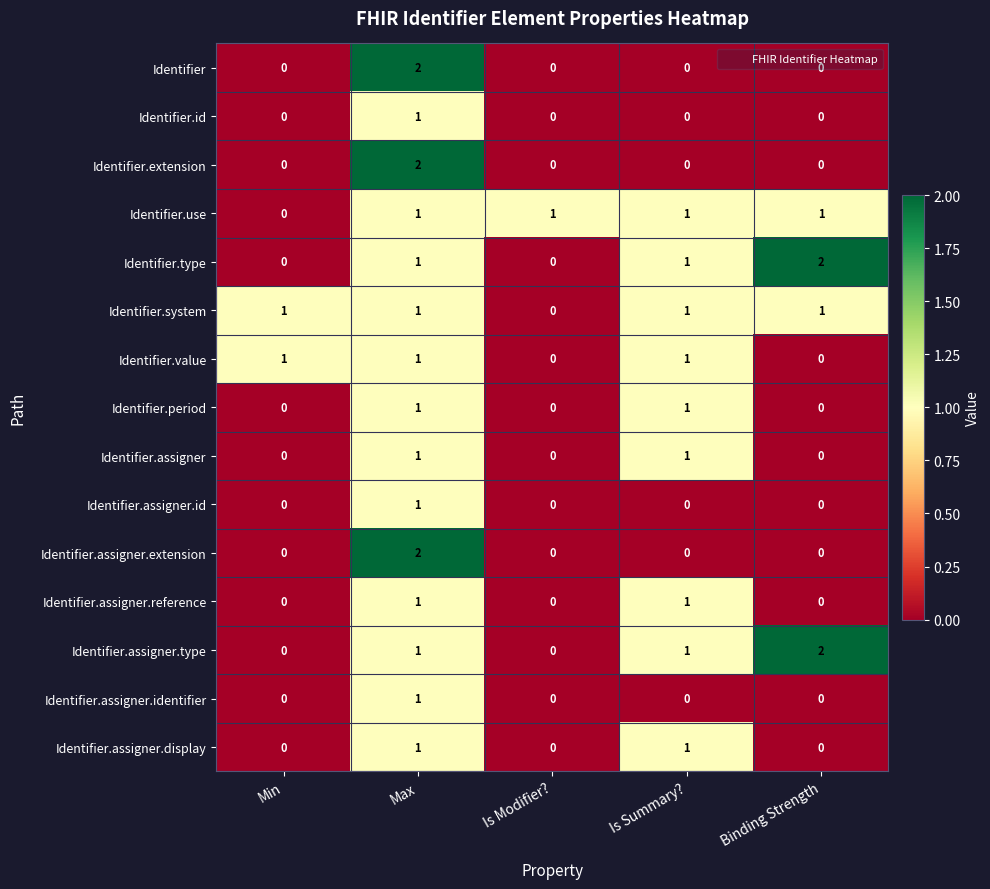

Count the number of data series in this chart.

15